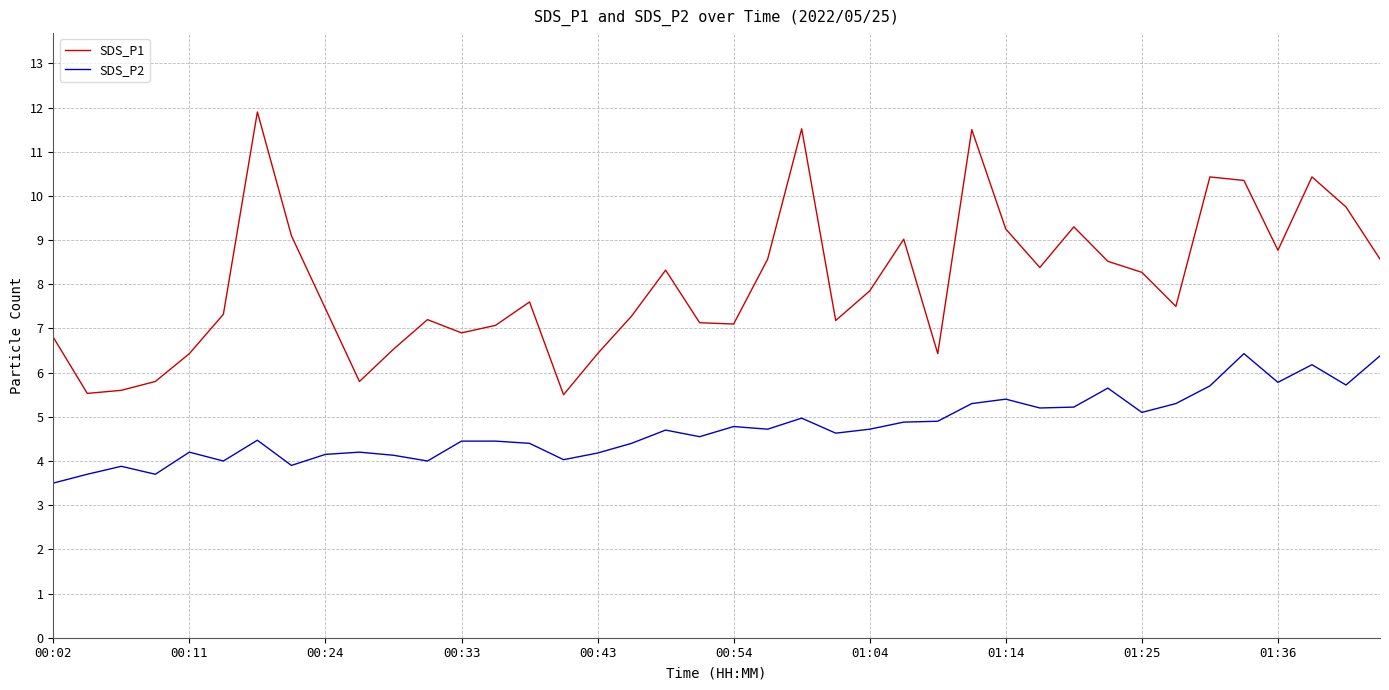

Which series has the largest total across all categories?

SDS_P1